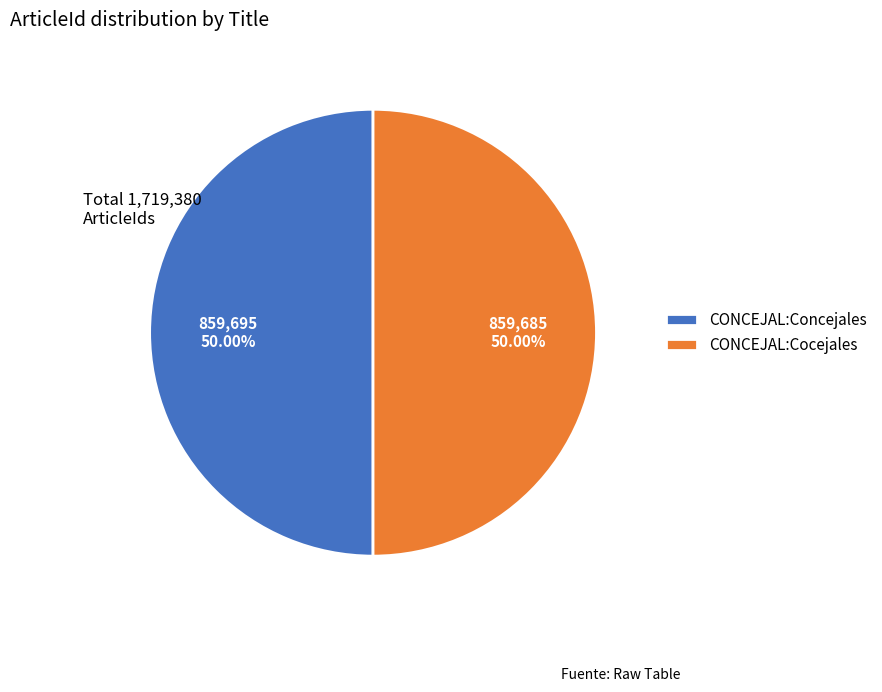

To the nearest percent, what is the combined percentage of CONCEJAL:Concejales and CONCEJAL:Cocejales?

100%